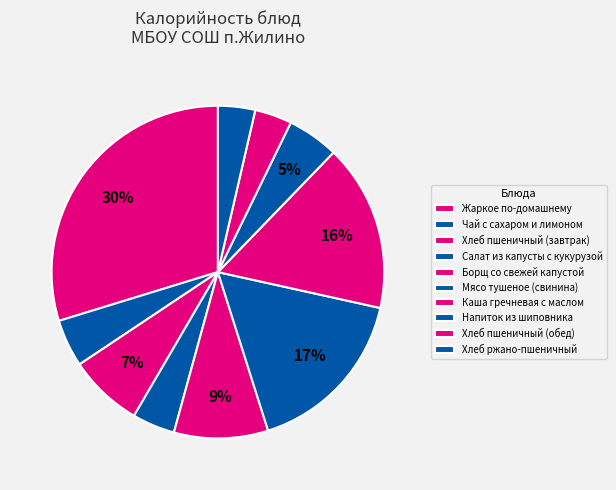

Count the number of slices in the pie.

10